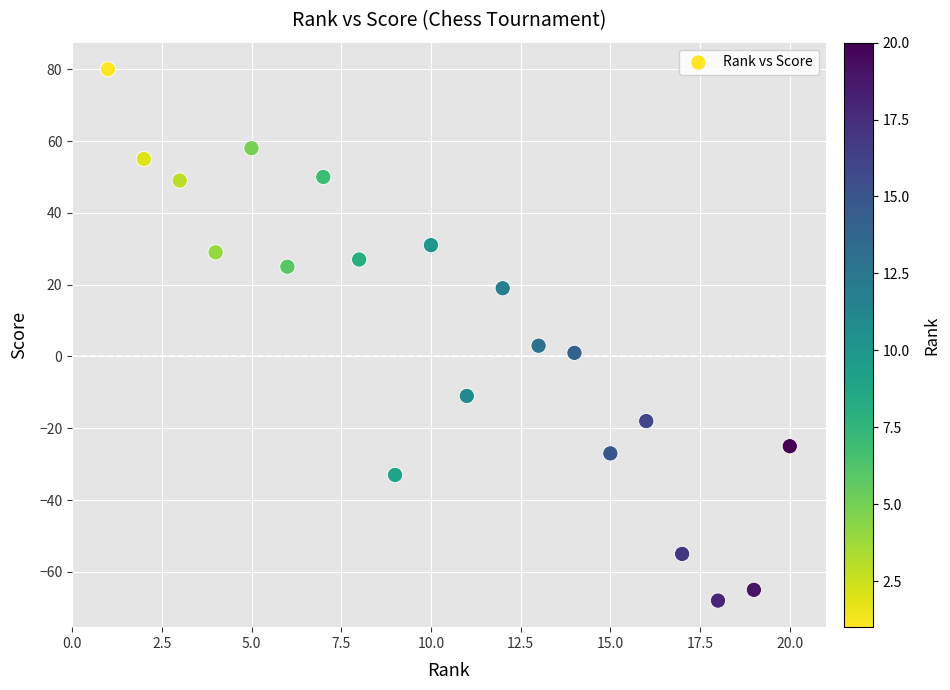

What is the range of Y values (max minus min)?

148